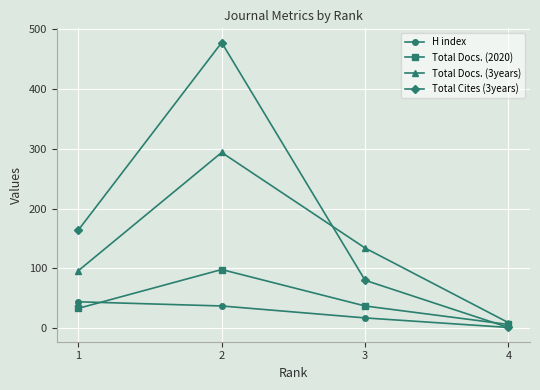

True or false: H index and Total Docs. (3years) intersect in this chart.

False